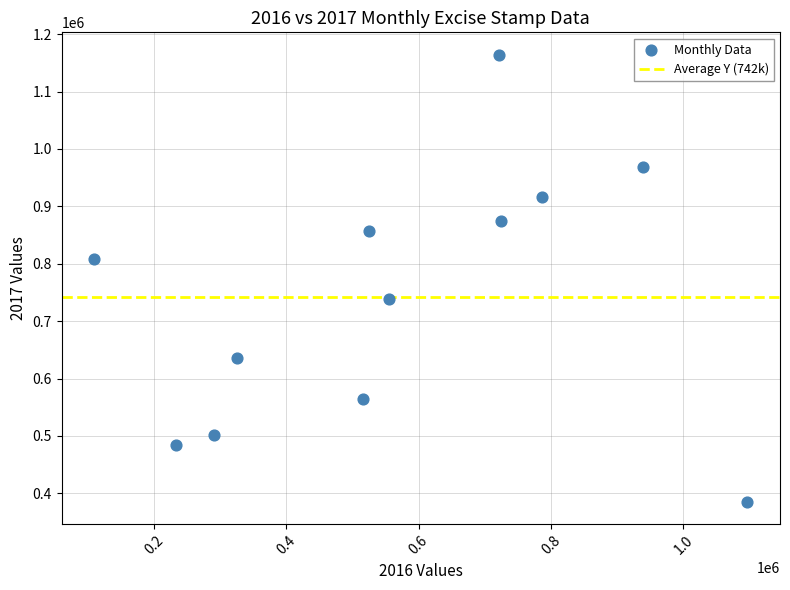

What is the range of X values (max minus min)?

987238